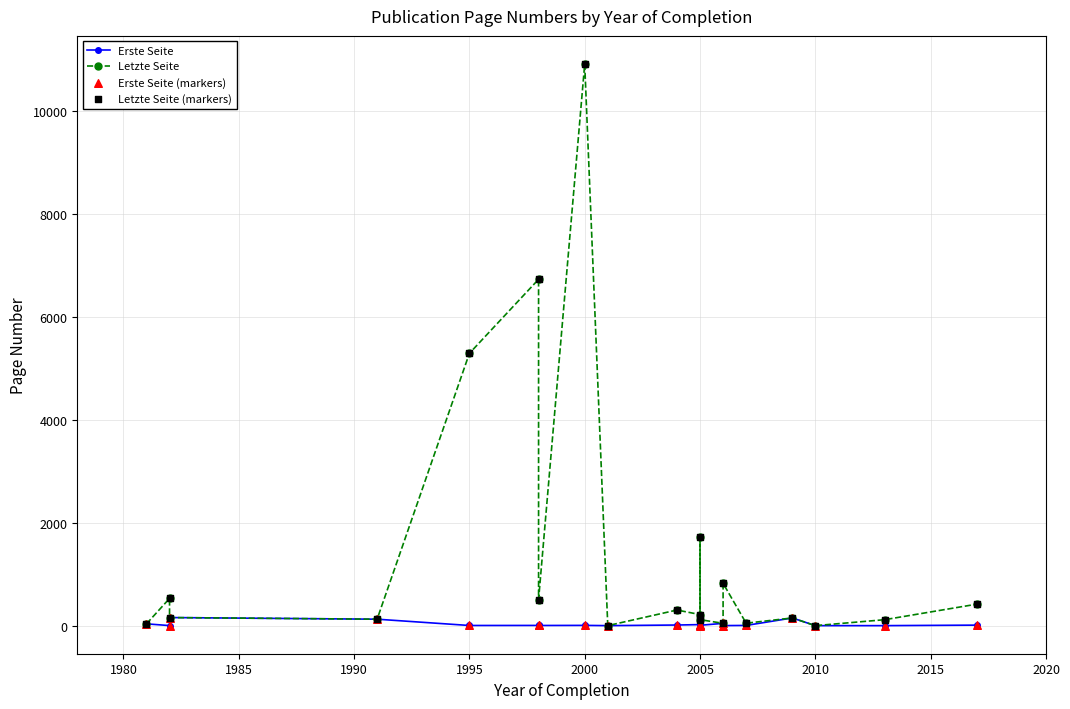

Which series has the widest spread of Y values?

Letzte Seite